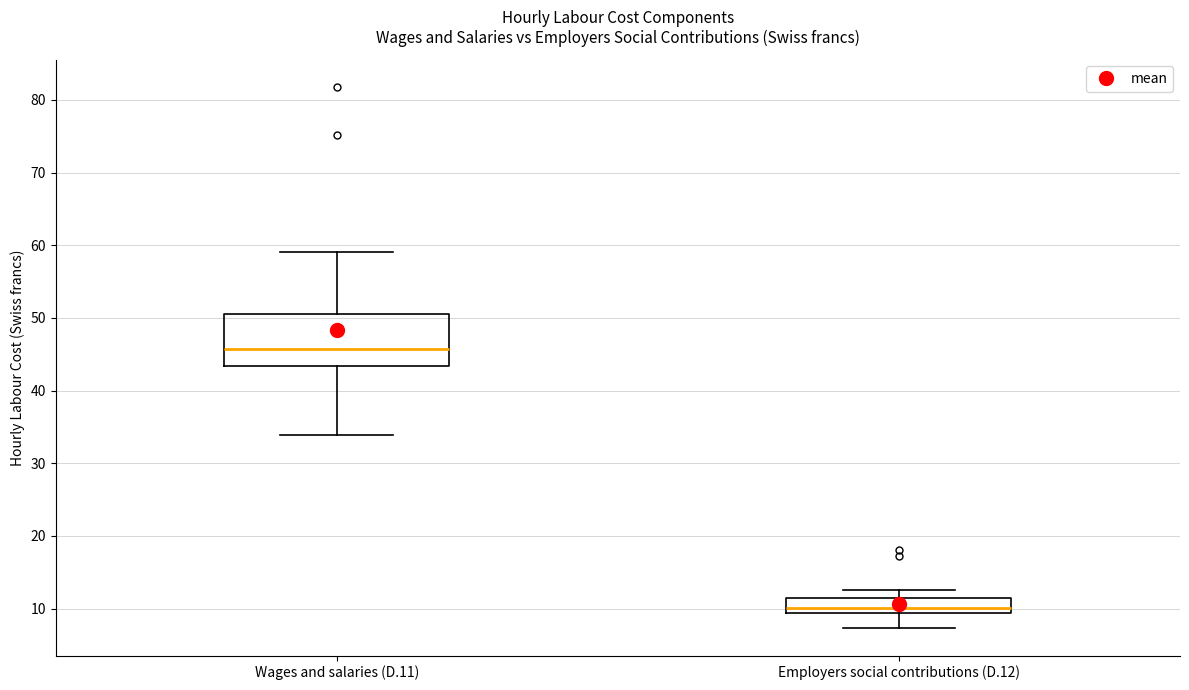

Where is the lower edge of the box for Wages and salaries (D.11) on the y-axis? The values are not printed on the chart, so give them approximately, as read against the axis.

43